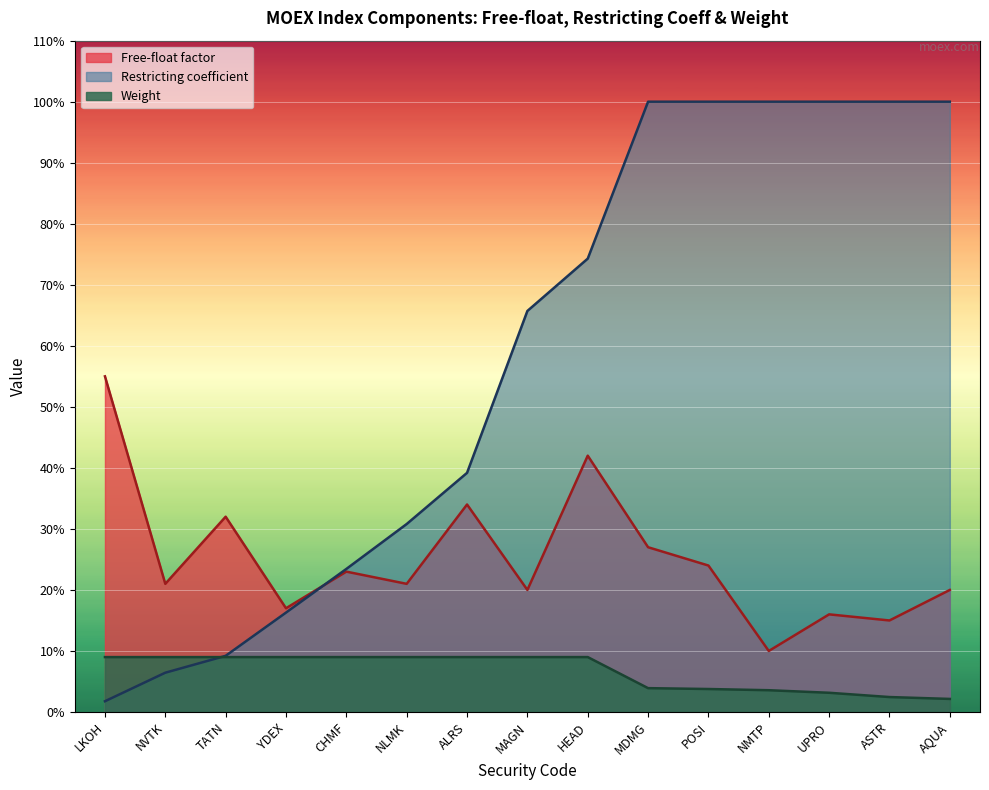

True or false: Free-float factor and Weight cross at least once.

False